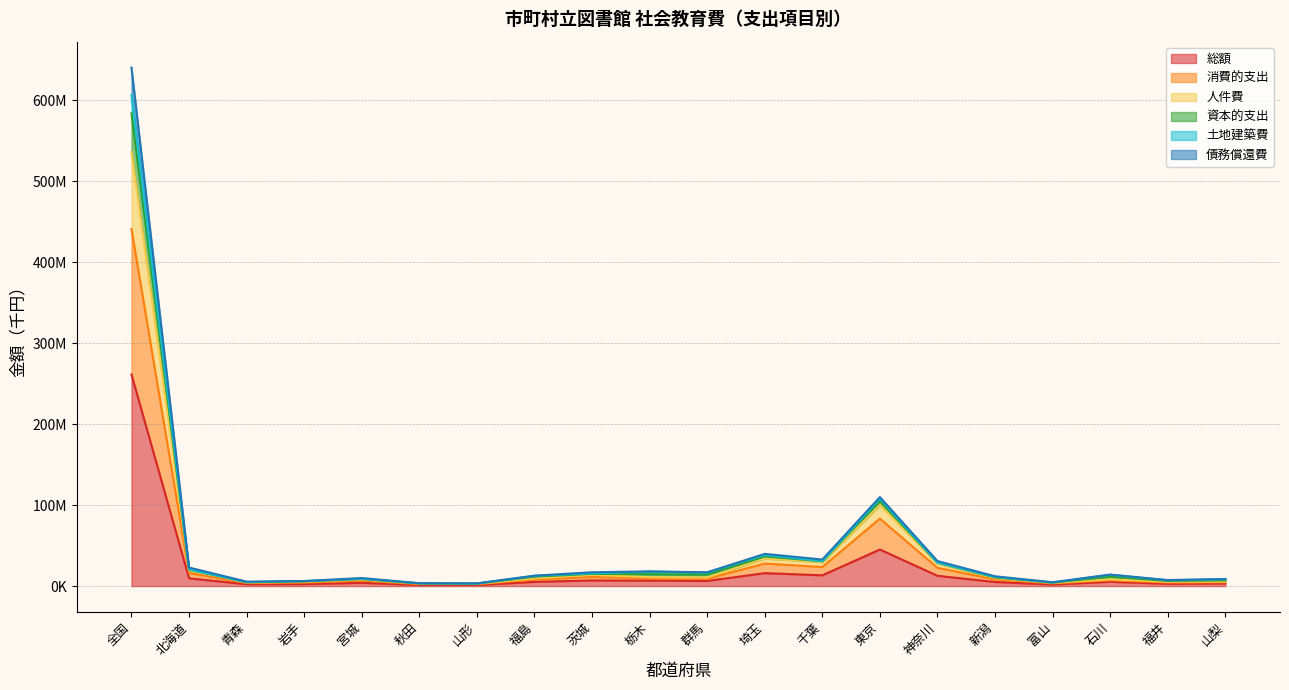

What are all the series names shown in the legend?

総額, 消費的支出, 人件費, 資本的支出, 土地建築費, 債務償還費